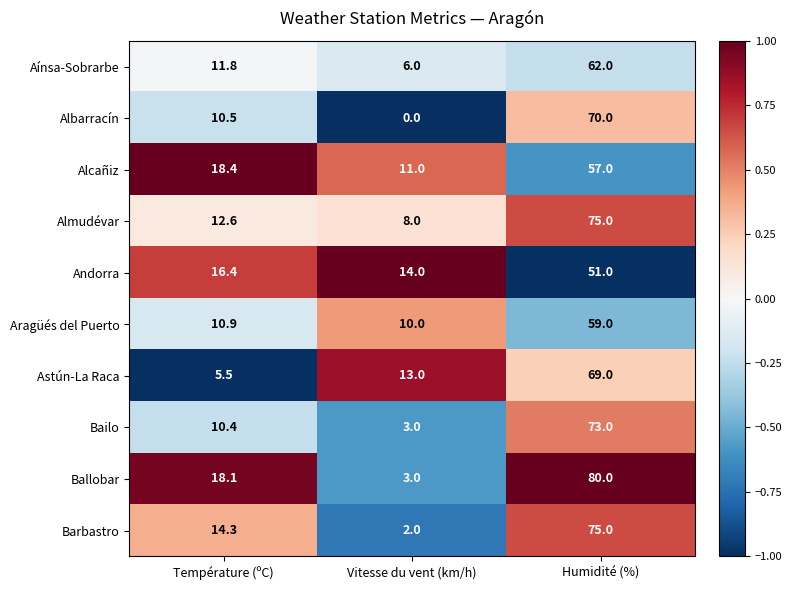

Where is Andorra nearest to the value 32?

Température (ºC)